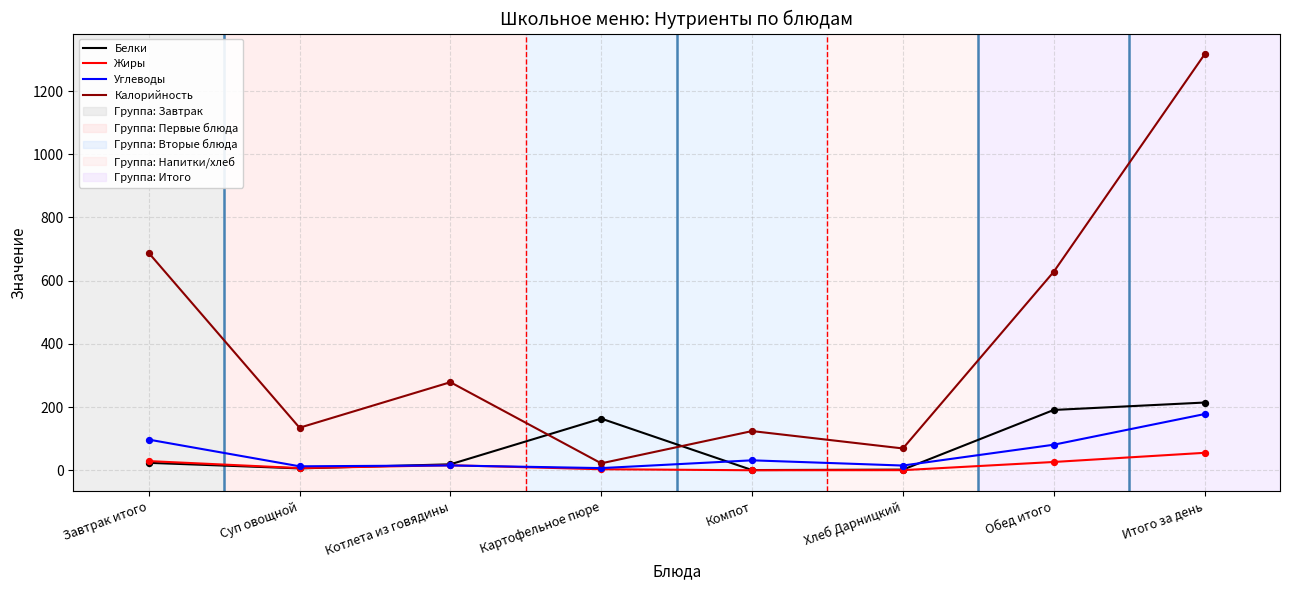

Which series has the largest range (max minus min)?

Калорийность